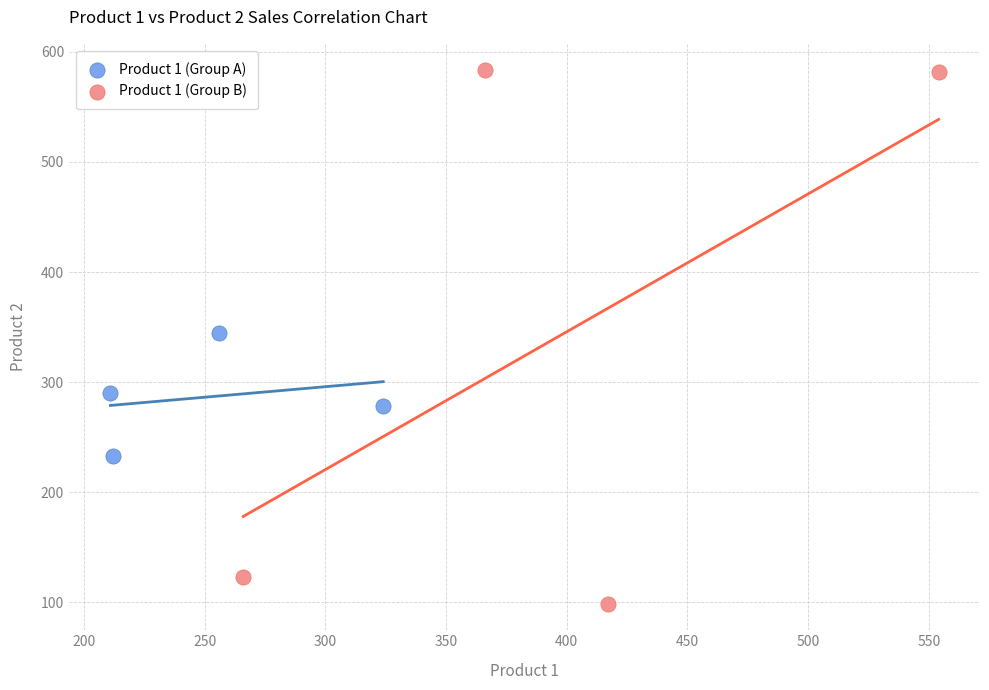

Which series has the largest Y range (max minus min)?

Product 1 (Group B)